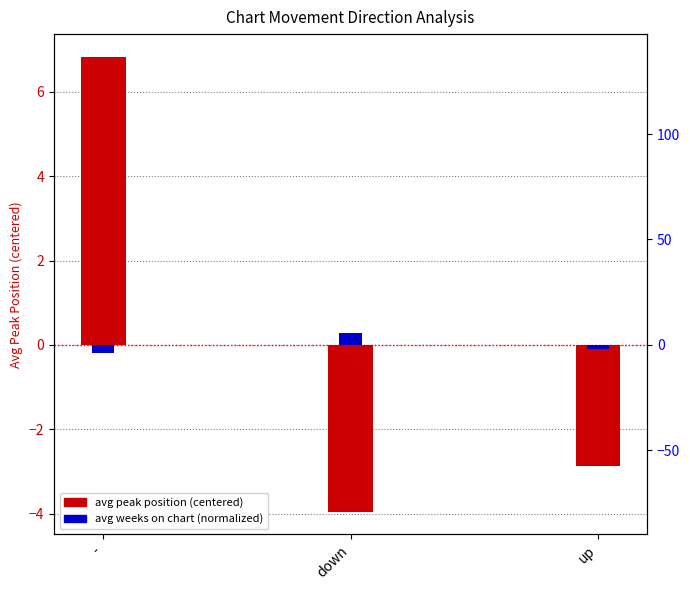

Is the value of avg weeks on chart (normalized) at down greater than the value of avg peak position (centered) at up?

Yes